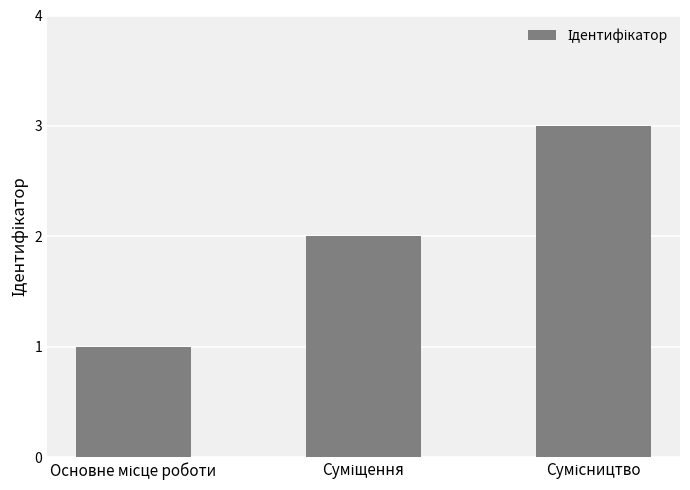

What is the sum of all values?

6